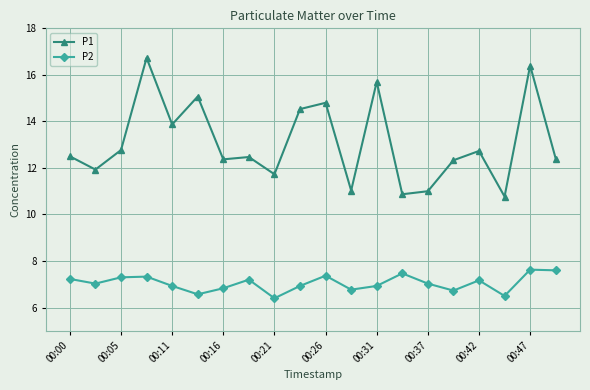

True or false: P1 and P2 cross at least once.

False